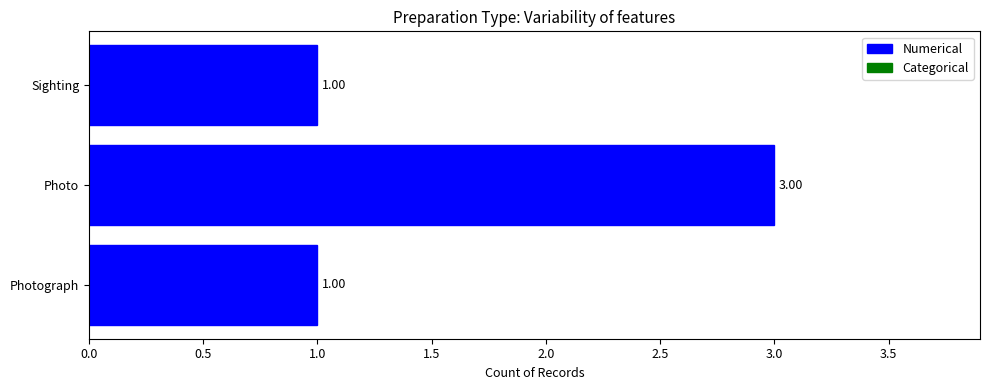

Approximately how many times larger is the value at Photo compared to Photograph?

3.0